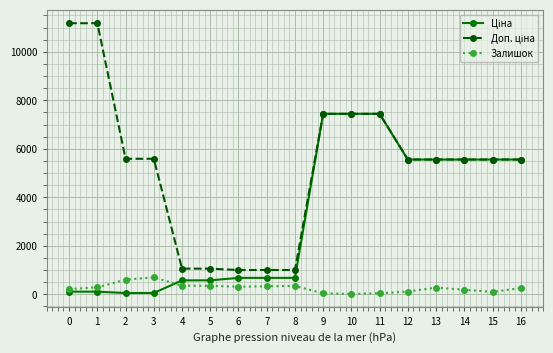

What is the spread (max minus min) of values at 4?

703.0